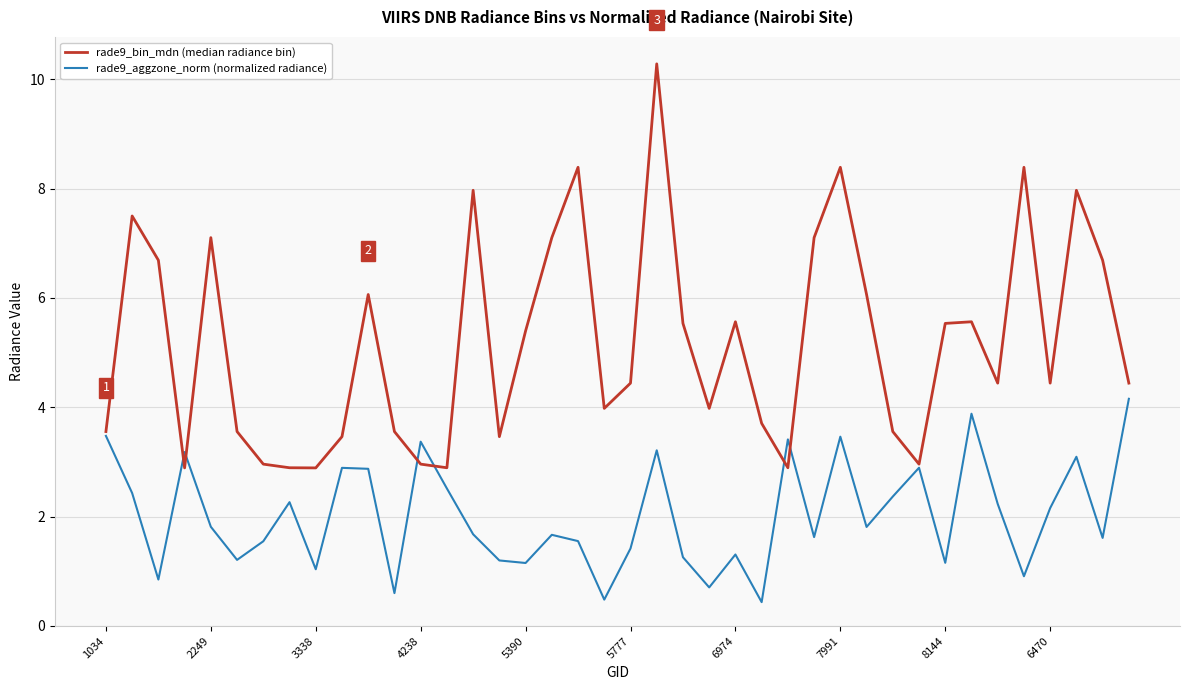

Rank the series by their average value, from highest to lowest.

rade9_bin_mdn (median radiance bin), rade9_aggzone_norm (normalized radiance)